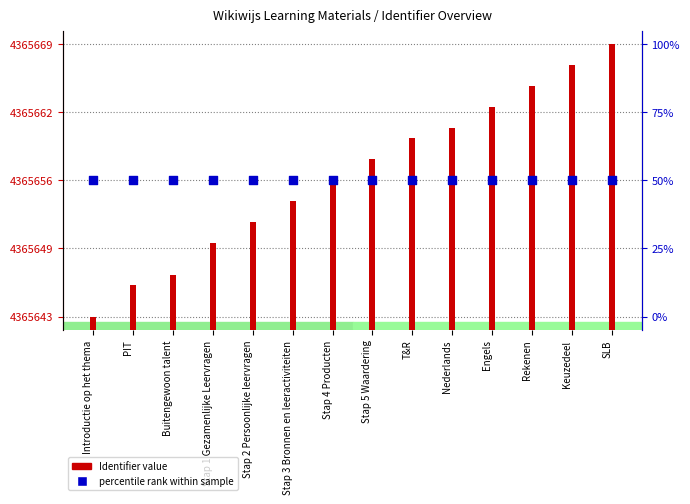

Which series has the largest Y range (max minus min)?

Identifier value